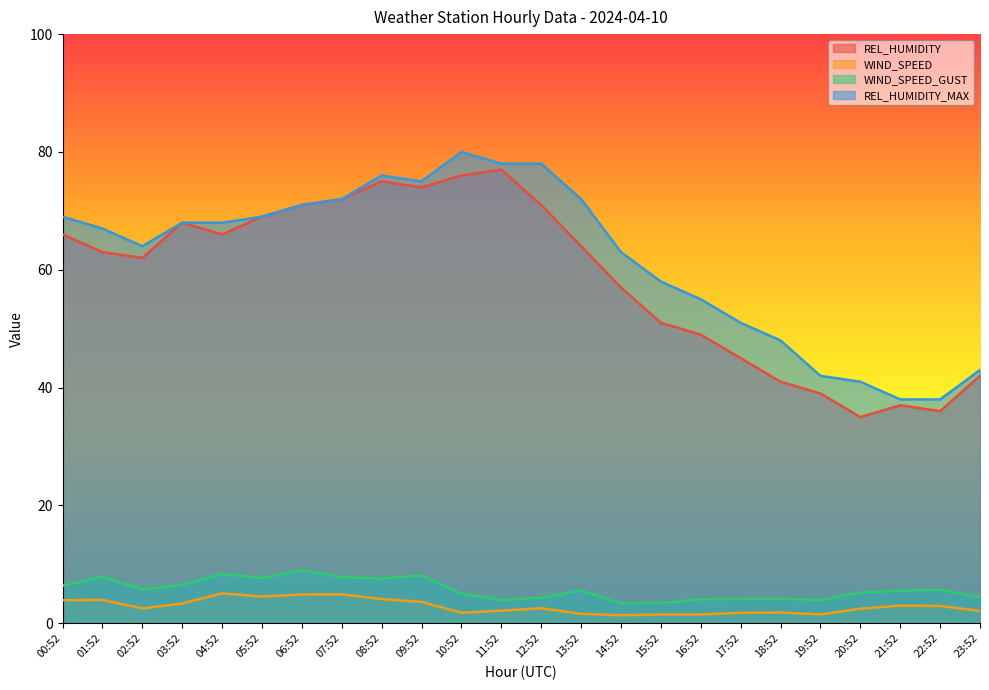

What is the value of the REL_HUMIDITY point at the 21st from the left?

35.0